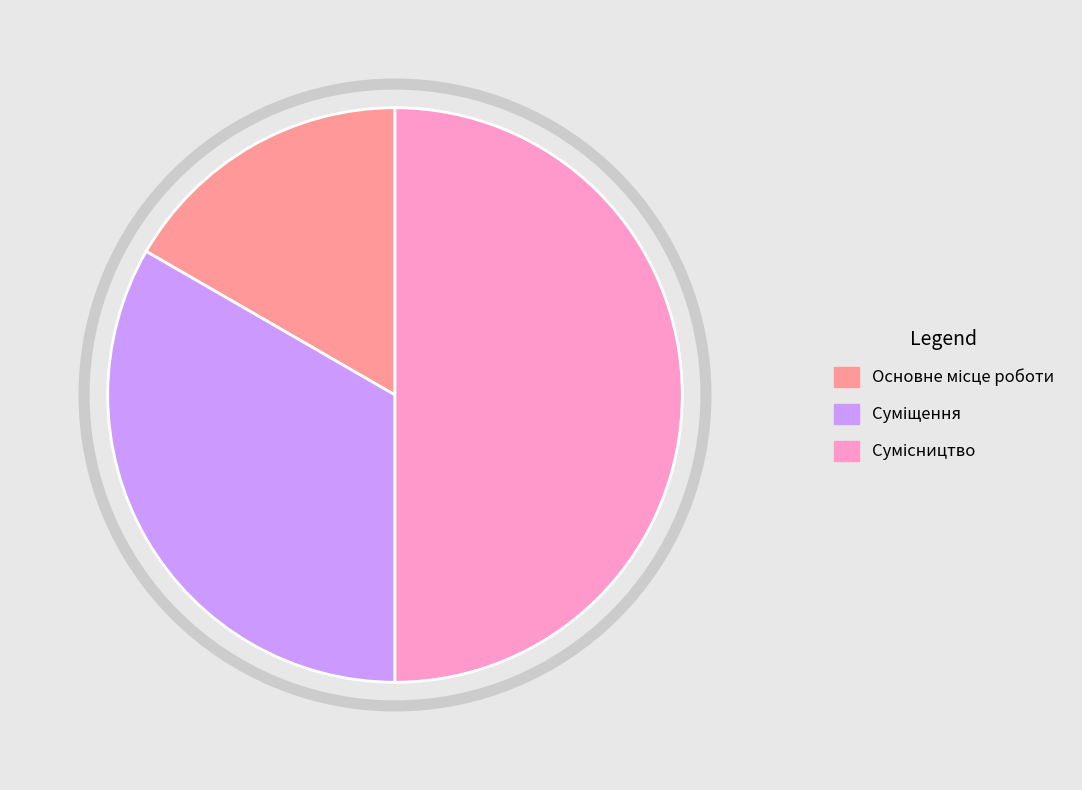

The Сумісництво slice represents 57% of the pie. True or false?

False